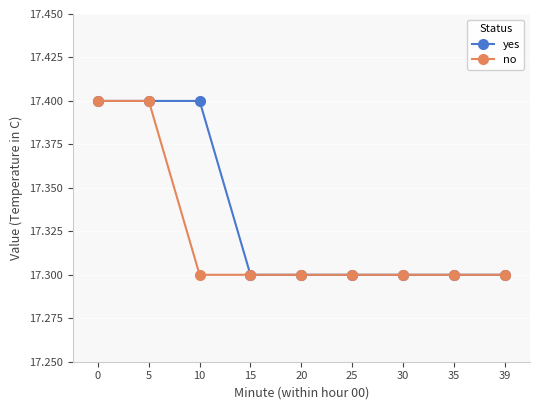

Rank the series at 10 from highest to lowest value.

yes, no